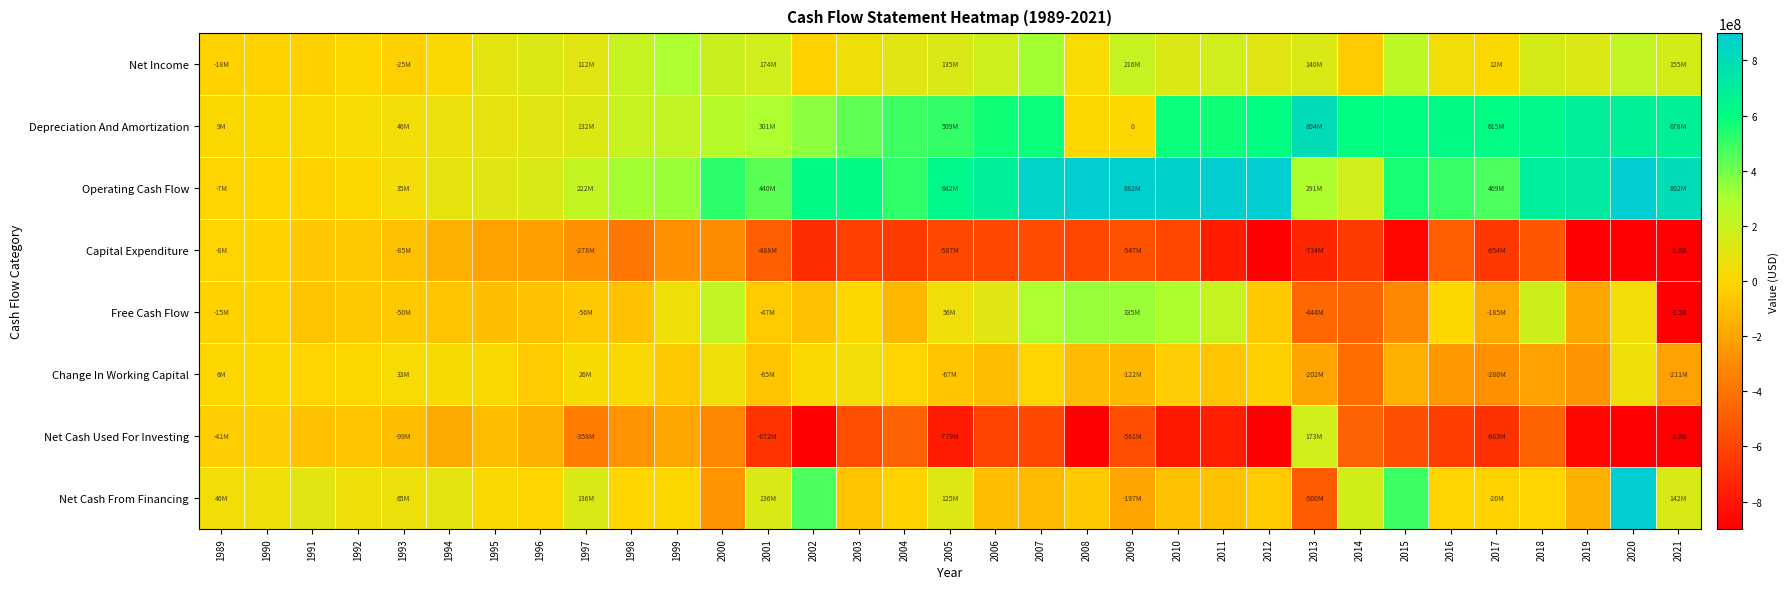

Which label corresponds to the largest value in the chart?

2020